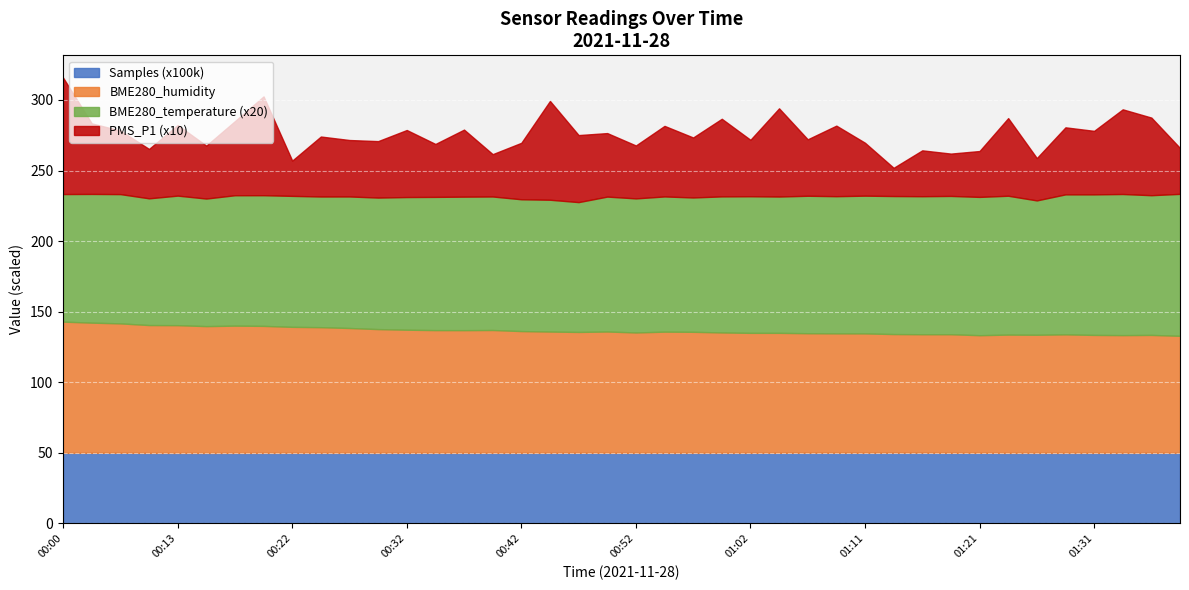

True or false: BME280_temperature has more than 2 points higher than both neighbors.

True